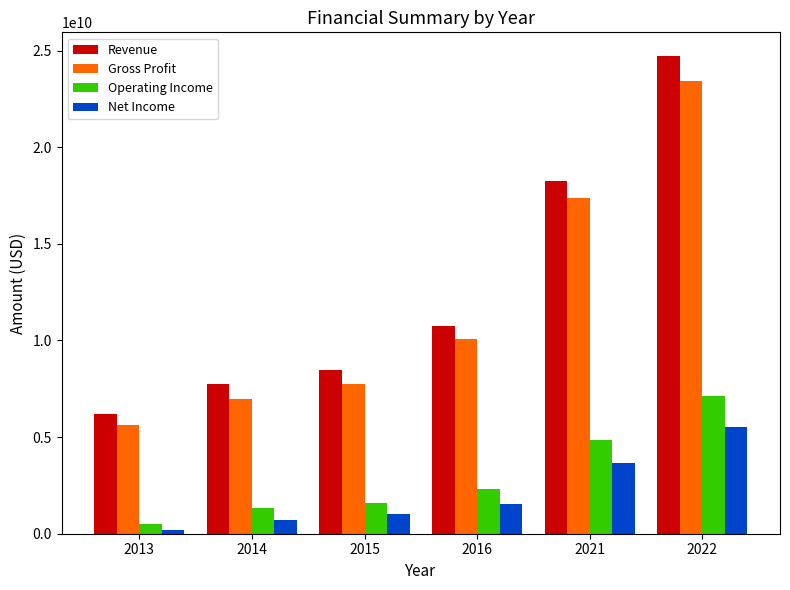

What is the maximum value shown in the chart?

24707992000